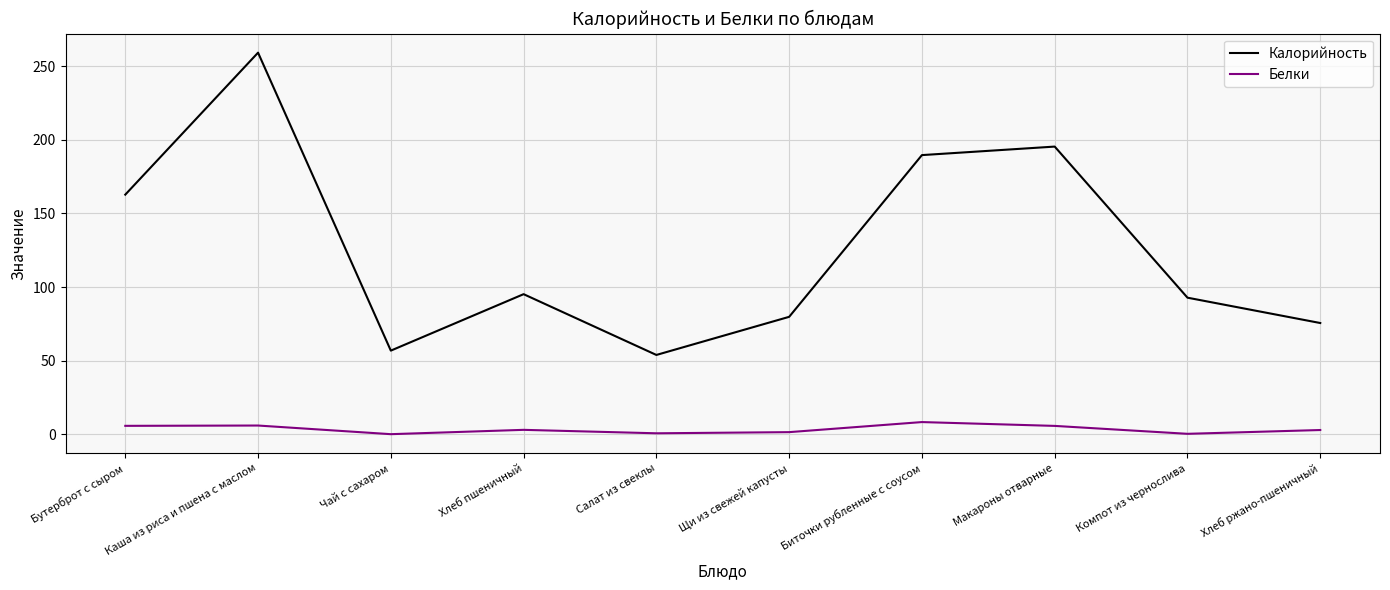

What is the spread (max minus min) of values at Макароны отварные?

189.7